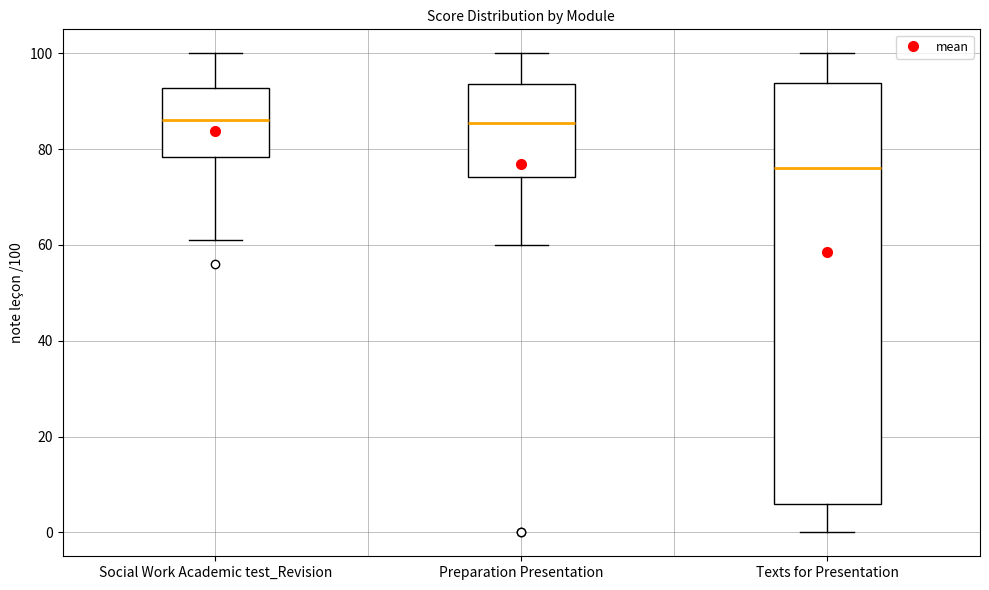

Reading left to right, transcribe this box plot: for each box, give where its median line is, the range the box spans, and where its two whiskers end, as read against the y-axis. The values are not printed on the chart, so give them approximately, as read against the axis.

Social Work Academic test_Revision: median 86, box 78 to 92, whiskers 62 to 100
Preparation Presentation: median 86, box 74 to 94, whiskers 60 to 100
Texts for Presentation: median 76, box 6 to 94, whiskers 0 to 100